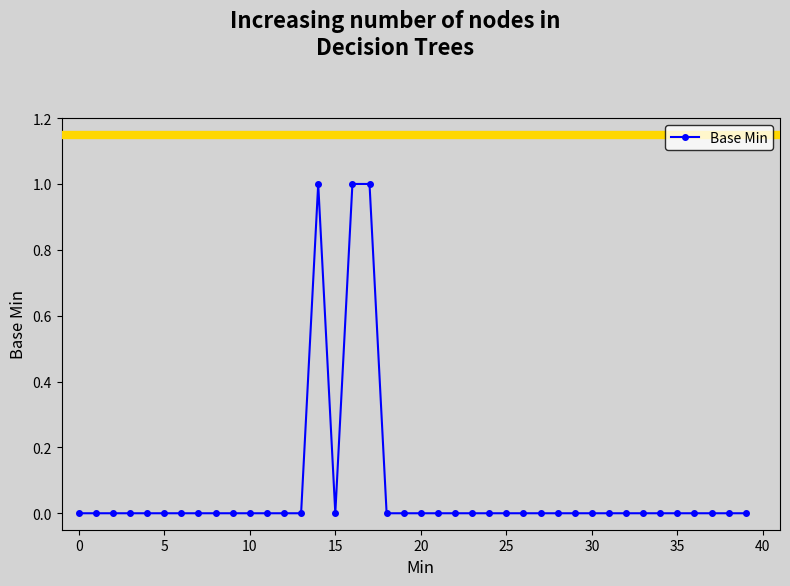

True or false: the data has more than 0 interior local peaks.

True